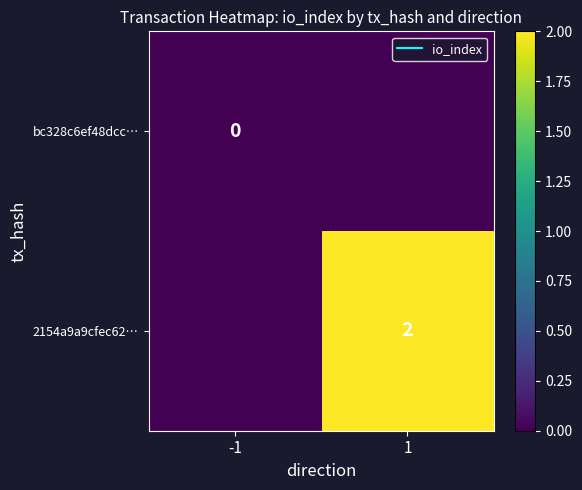

List the series in order of their peak value, highest first.

2154a9a9cfec62…, bc328c6ef48dcc…